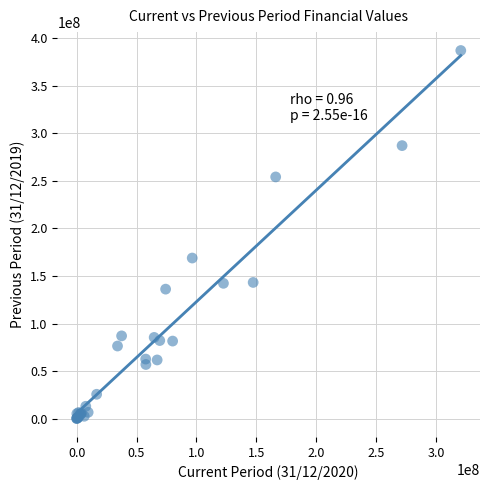

What Y value in the scatter plot is closest to 193561709?

168853495